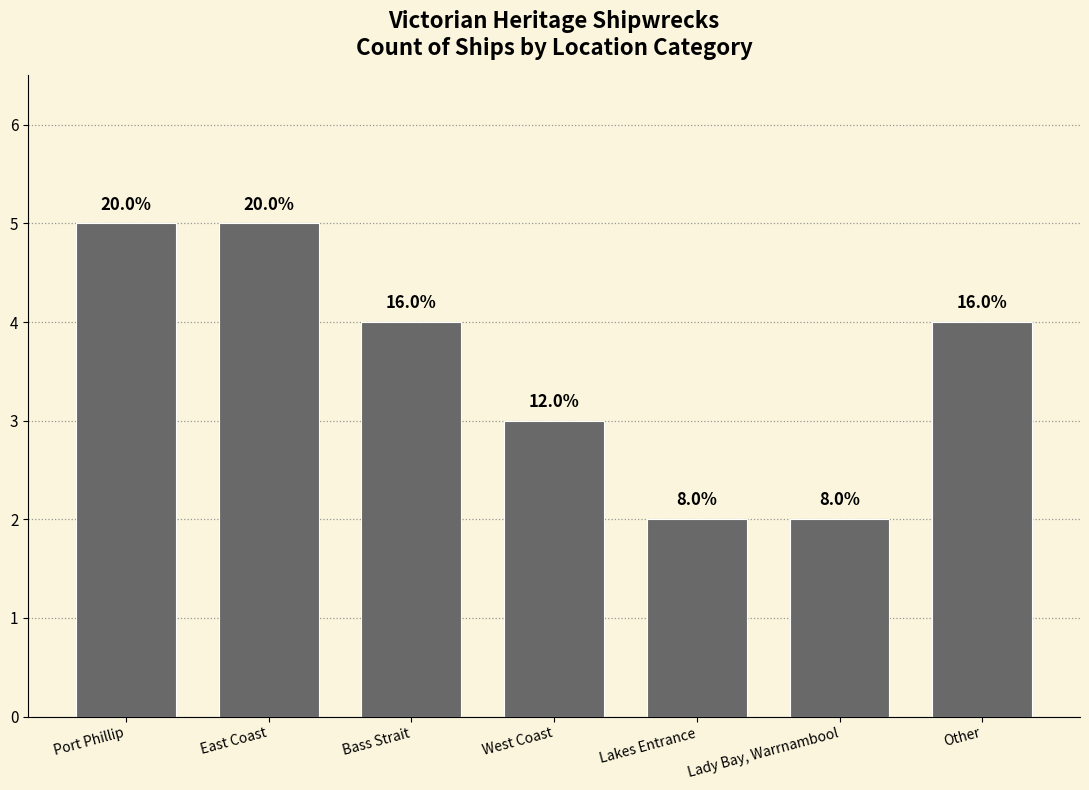

What is the value of the 2nd bar from the left?

5